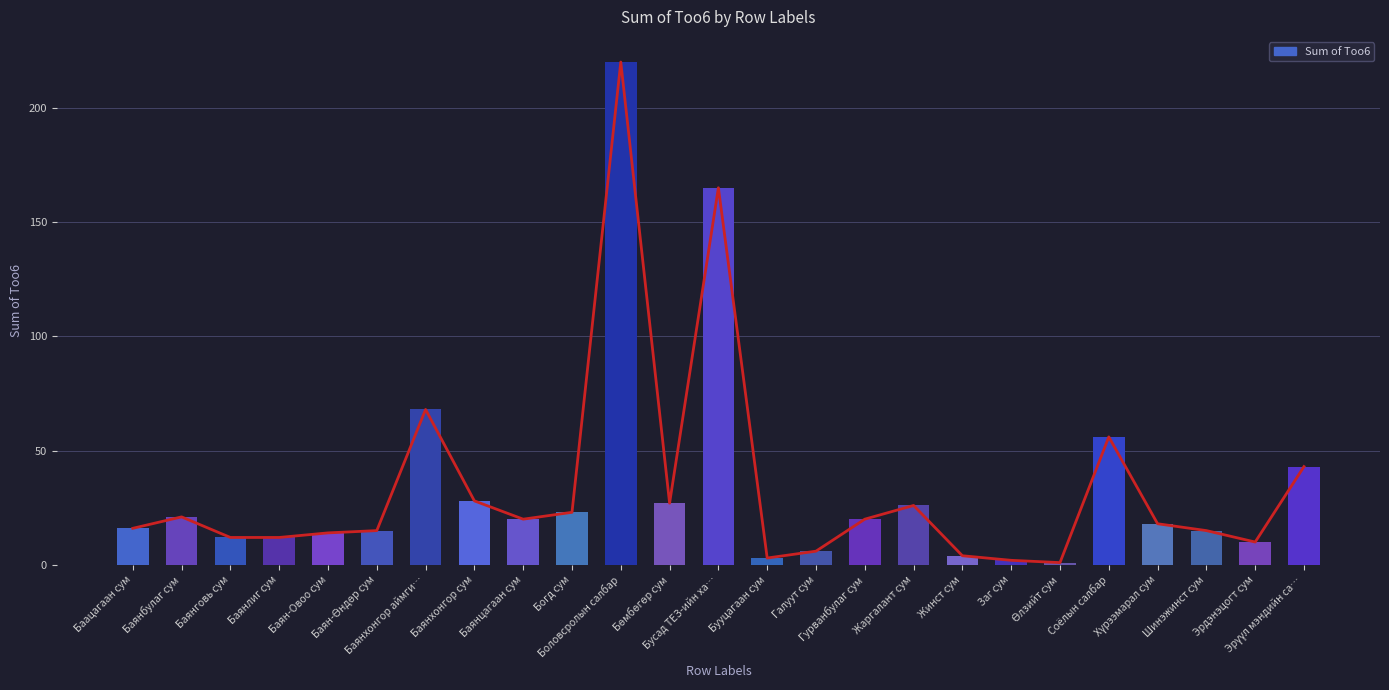

List the labels in order of value, largest first.

Боловсролын салбар, Бусад ТЕЗ-ийн ха…, Баянхонгор аймги…, Соёлын салбар, Эрүүл мэндийн са…, Баянхонгор сум, Бөмбөгөр сум, Жаргалант сум, Богд сум, Баянбулаг сум, Баянцагаан сум, Гурванбулаг сум, Хүрээмарал сум, Баацагаан сум, Баян-Өндөр сум, Шинэжинст сум, Баян-Овоо сум, Баянговь сум, Баянлиг сум, Эрдэнэцогт сум, Галуут сум, Жинст сум, Бууцагаан сум, Заг сум, Өлзийт сум